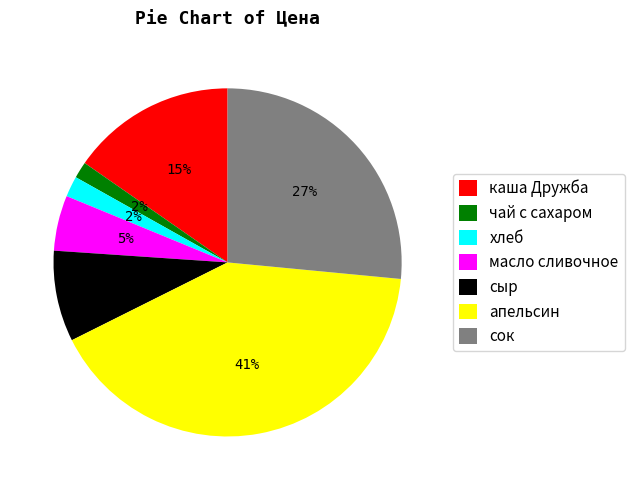

To the nearest percent, what is the average slice percentage?

14%